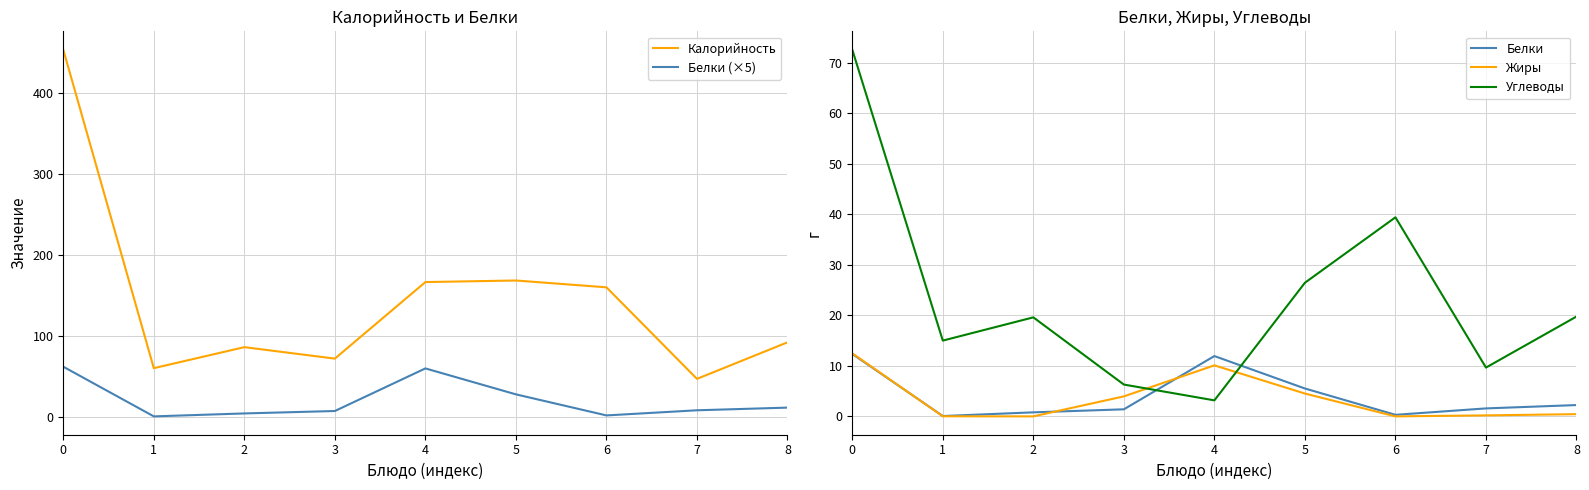

Where is Жиры nearest to the value 6?

5